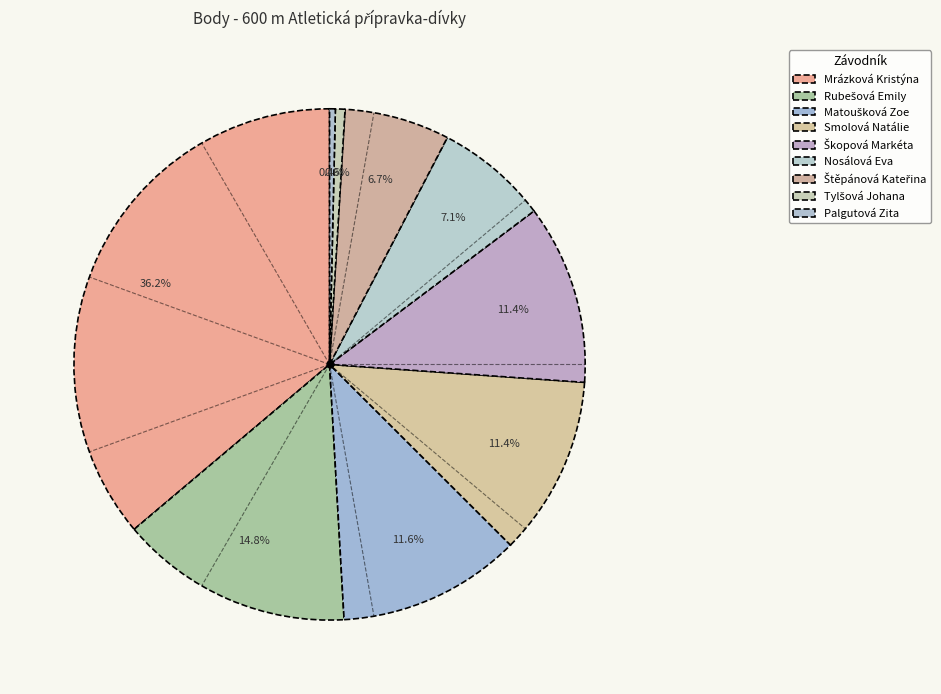

Between Rubešová Emily and Smolová Natálie, which is larger?

Rubešová Emily